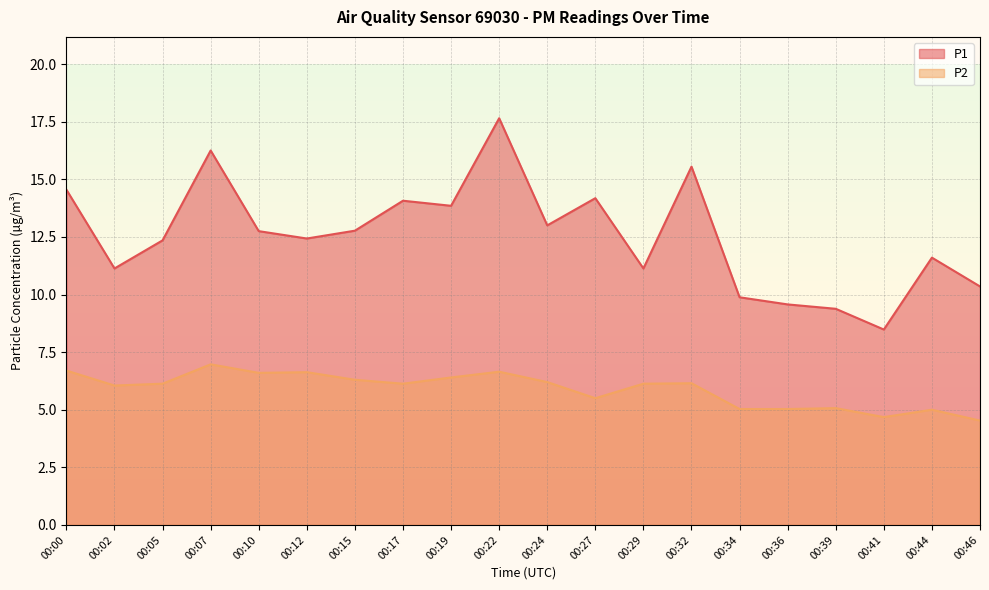

What is the sum of the P1 values at 00:02 and 00:32?

26.7